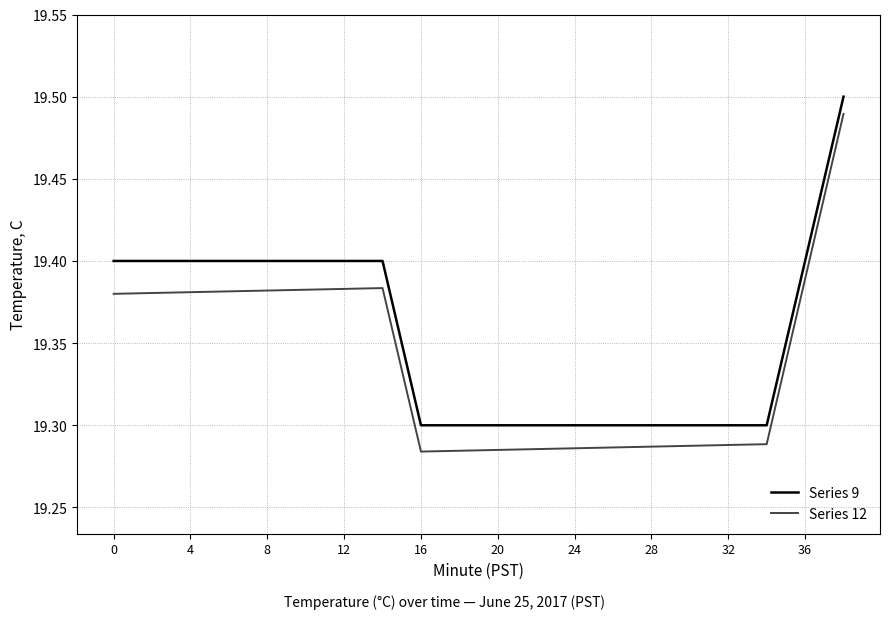

List the series in order of their overall mean, highest first.

Series 9, Series 12